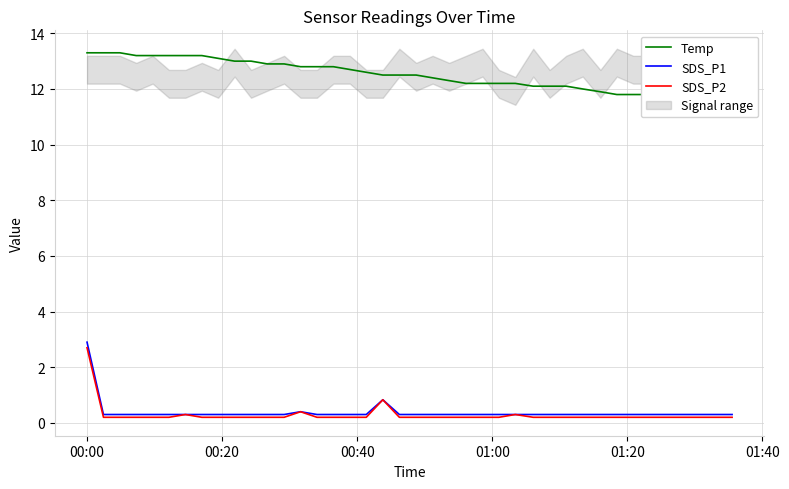

At how many categories does at least one series exceed 11?

40